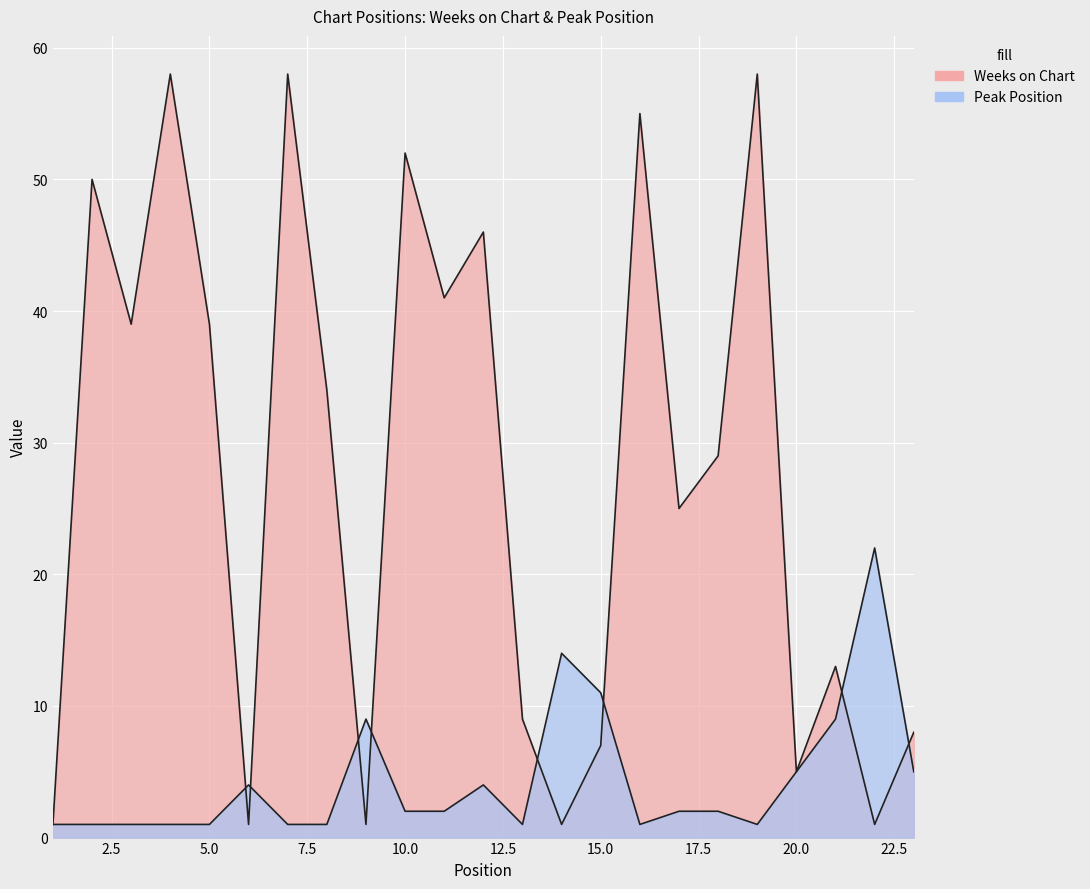

What is the maximum value shown in the chart?

58